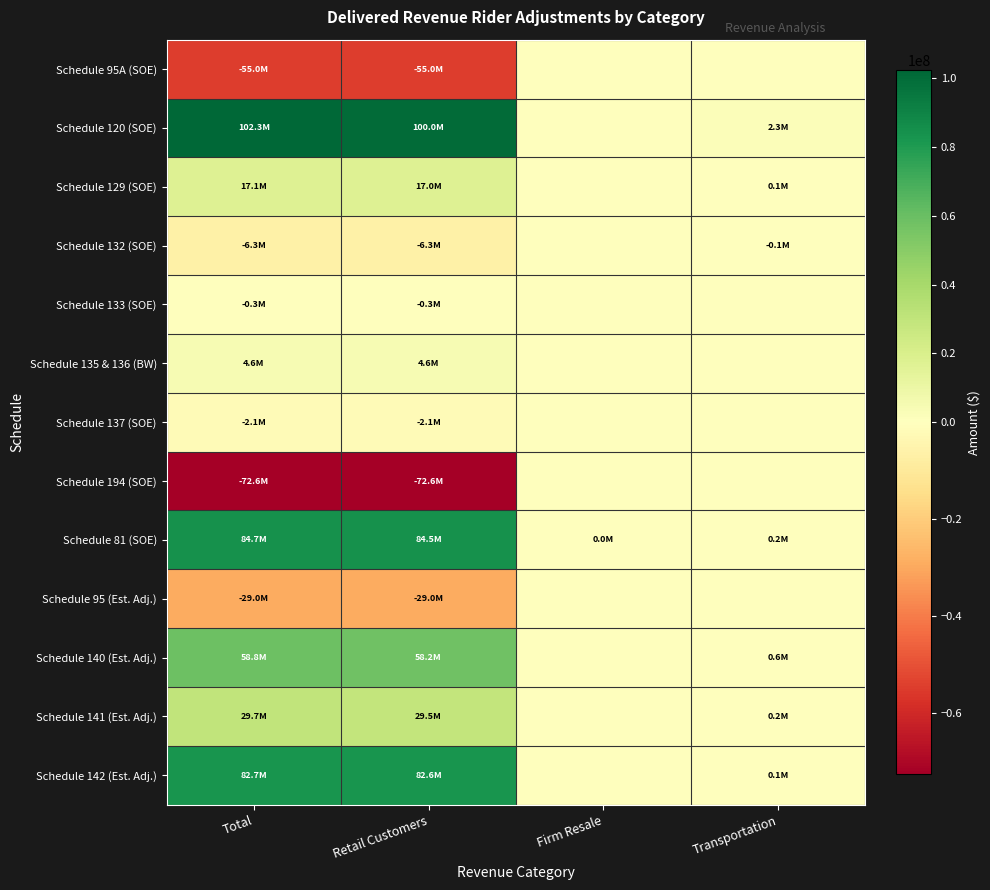

List the series in order of their peak value, lowest first.

Schedule 95A (SOE), Schedule 132 (SOE), Schedule 133 (SOE), Schedule 137 (SOE), Schedule 194 (SOE), Schedule 95 (Est. Adj.), Schedule 135 & 136 (BW), Schedule 129 (SOE), Schedule 141 (Est. Adj.), Schedule 140 (Est. Adj.), Schedule 142 (Est. Adj.), Schedule 81 (SOE), Schedule 120 (SOE)